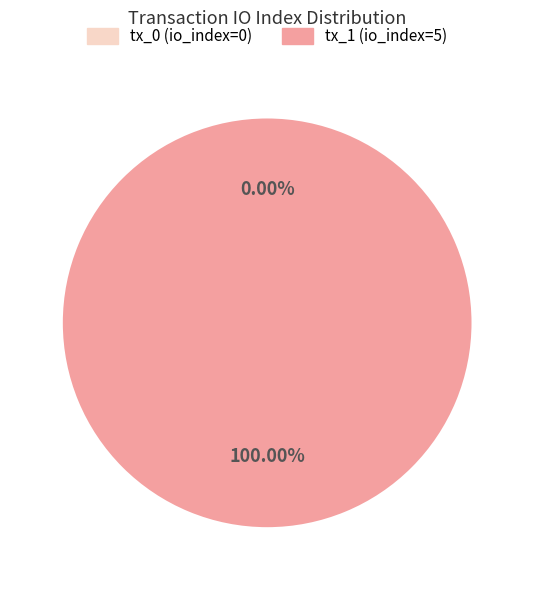

True or false: tx_0 (io_index=0) accounts for 0% of the total.

True